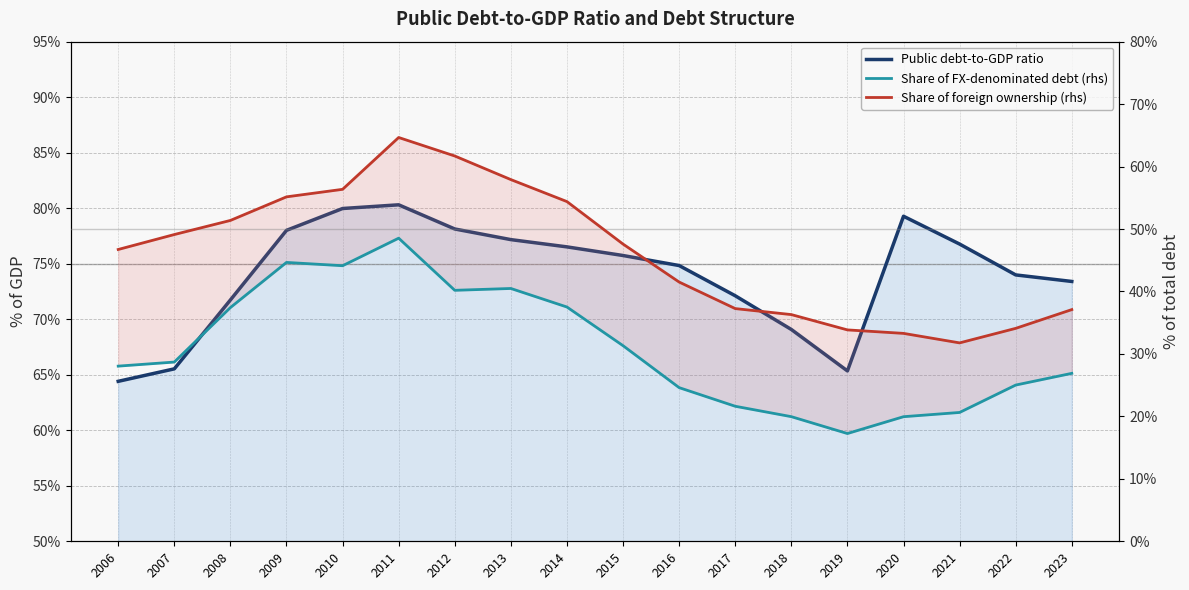

Rank the categories by Share of foreign ownership (rhs) value from highest to lowest.

2011, 2012, 2013, 2010, 2009, 2014, 2008, 2007, 2015, 2006, 2016, 2017, 2023, 2018, 2022, 2019, 2020, 2021